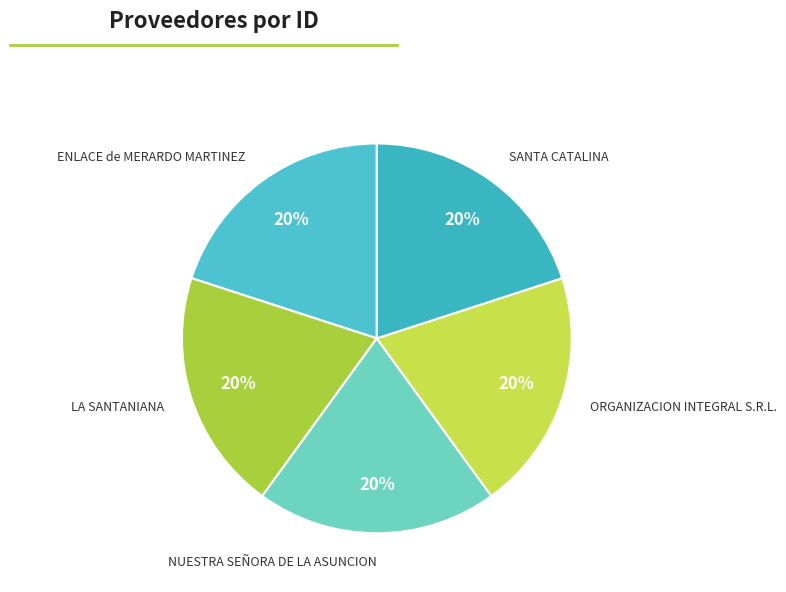

How many slices are in this pie chart?

5